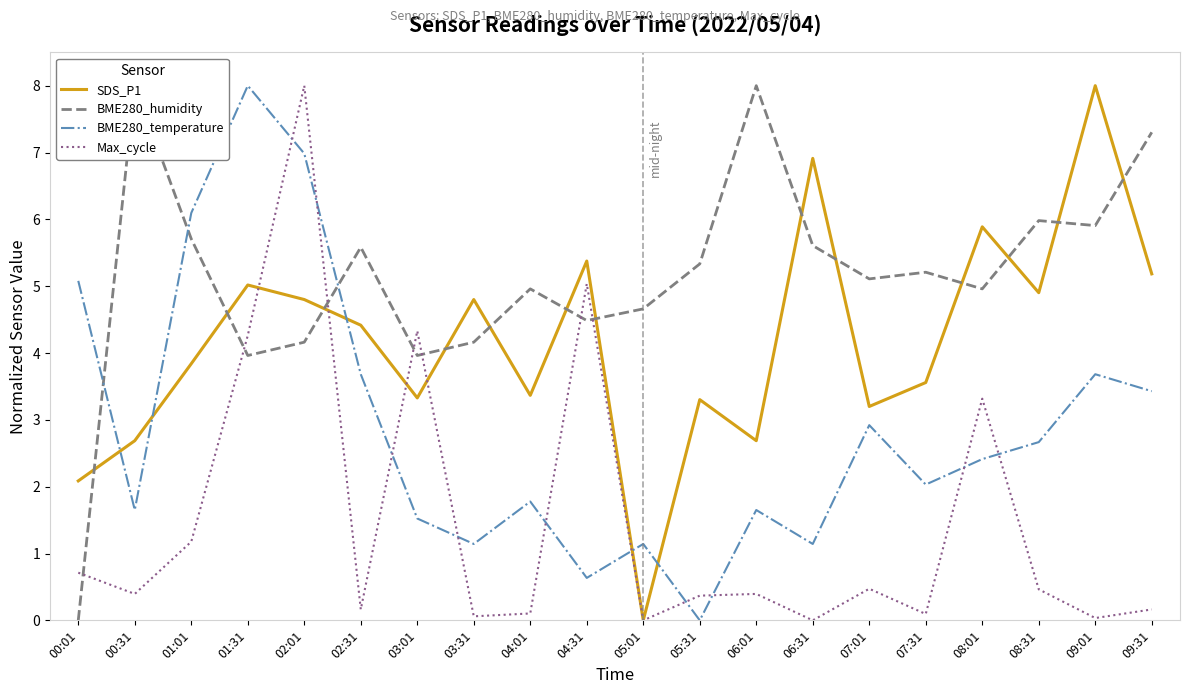

Is it true that BME280_humidity equals 5.5 at 00:31?

False